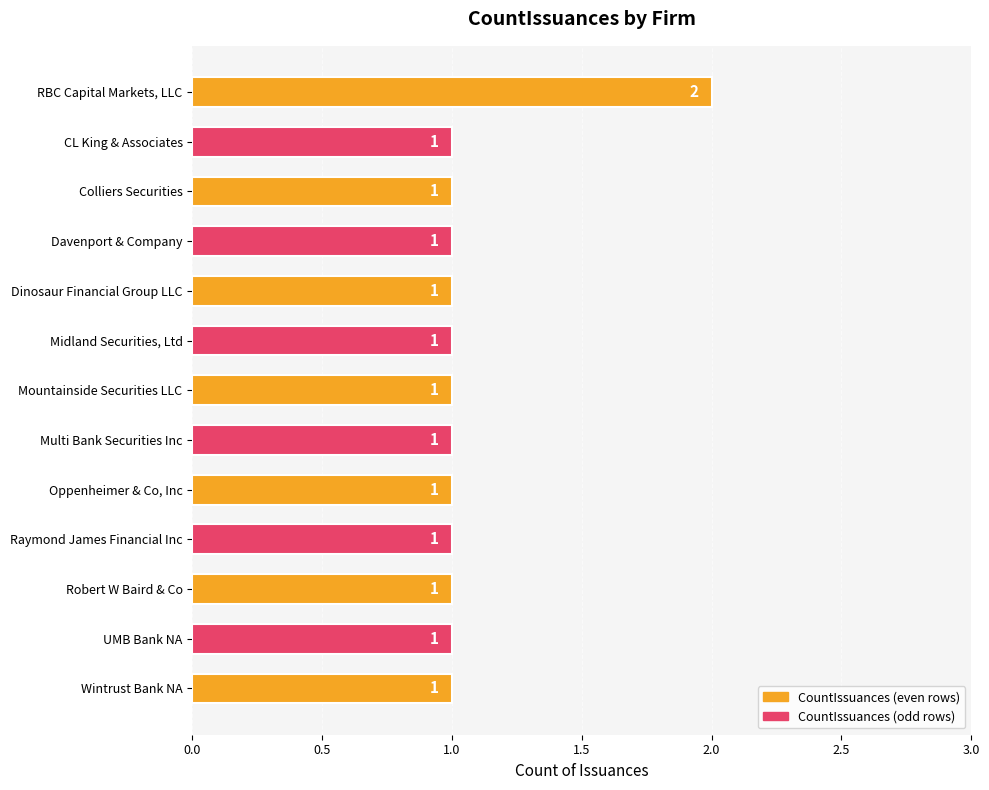

Is it true that the value at Multi Bank Securities Inc is 1?

True